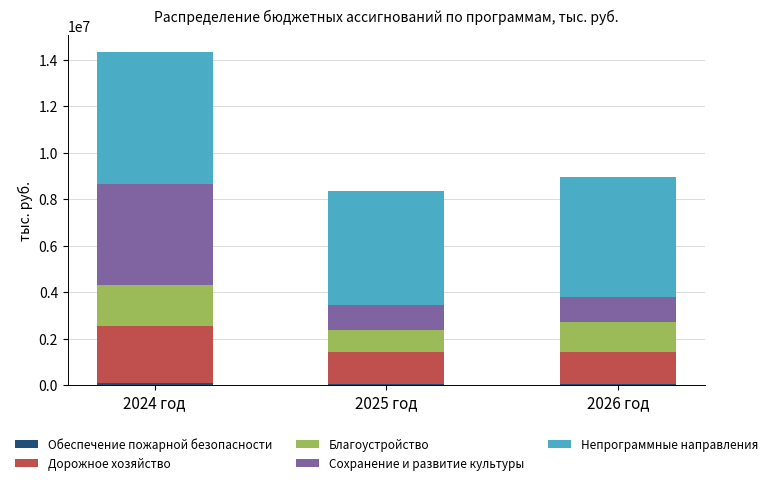

At which category is the sum across all series the highest?

2024 год